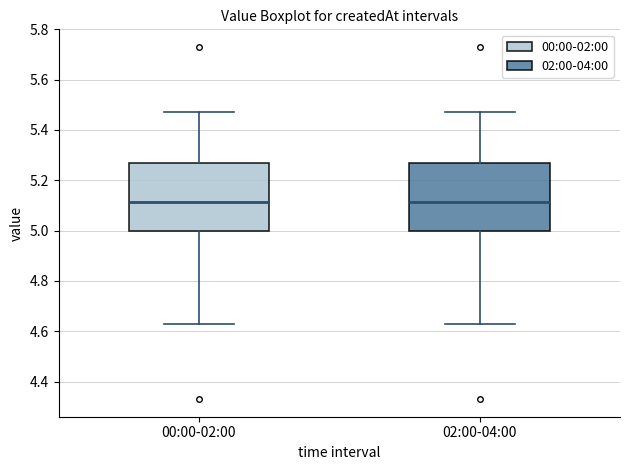

Reading left to right, read every box against the y-axis: the position of its median line, the range the box covers, and the ends of its whiskers. The values are not printed on the chart, so give them approximately, as read against the axis.

00:00-02:00: median 5.12, box 5.00 to 5.28, whiskers 4.64 to 5.48
02:00-04:00: median 5.12, box 5.00 to 5.28, whiskers 4.64 to 5.48